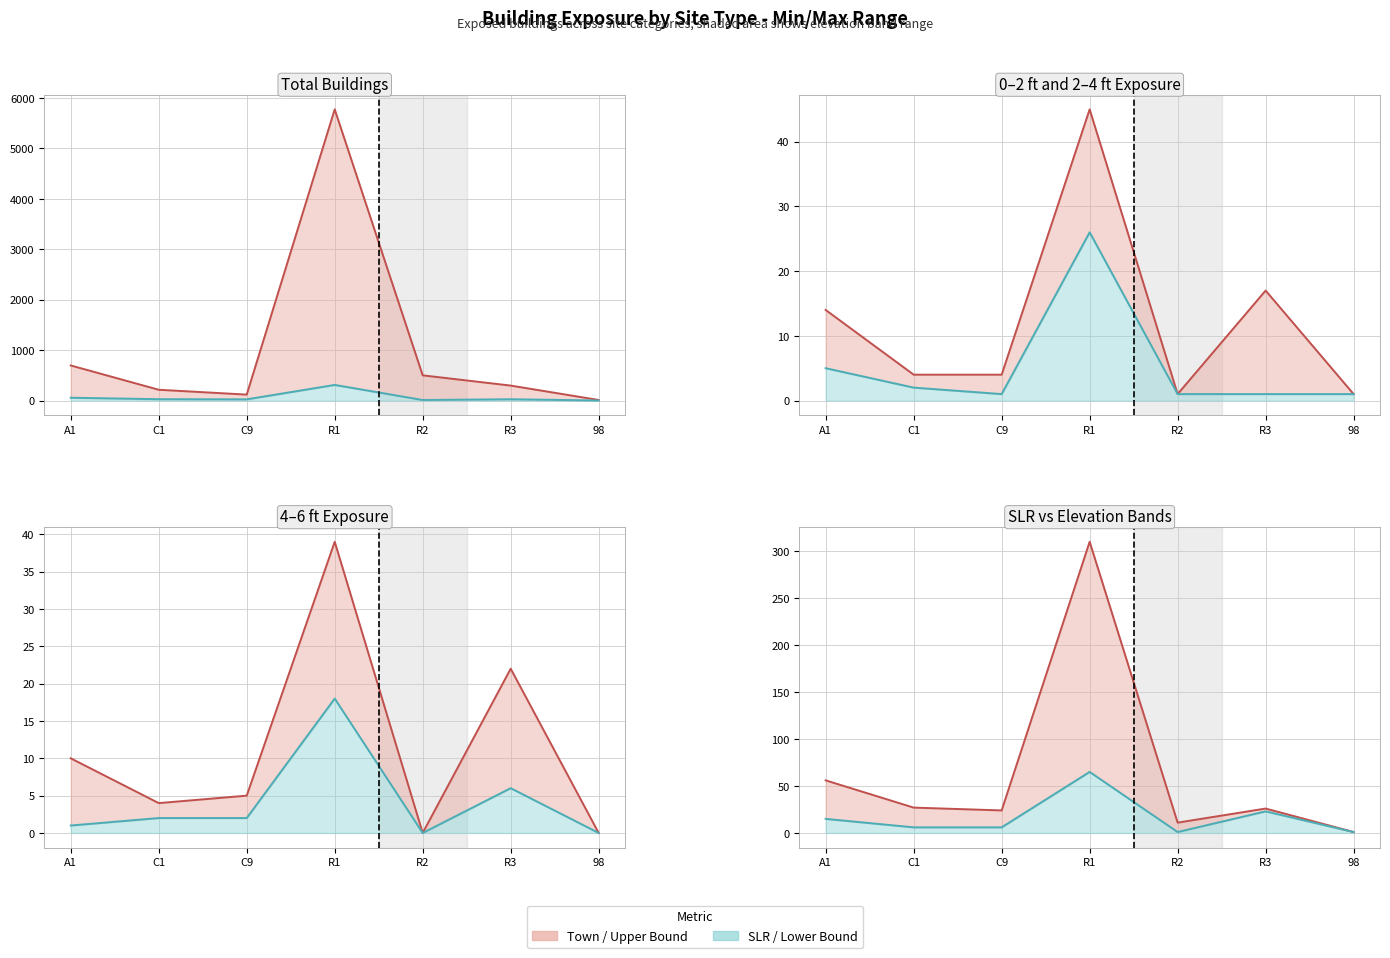

At which label is >6ft closest to 155?

A1